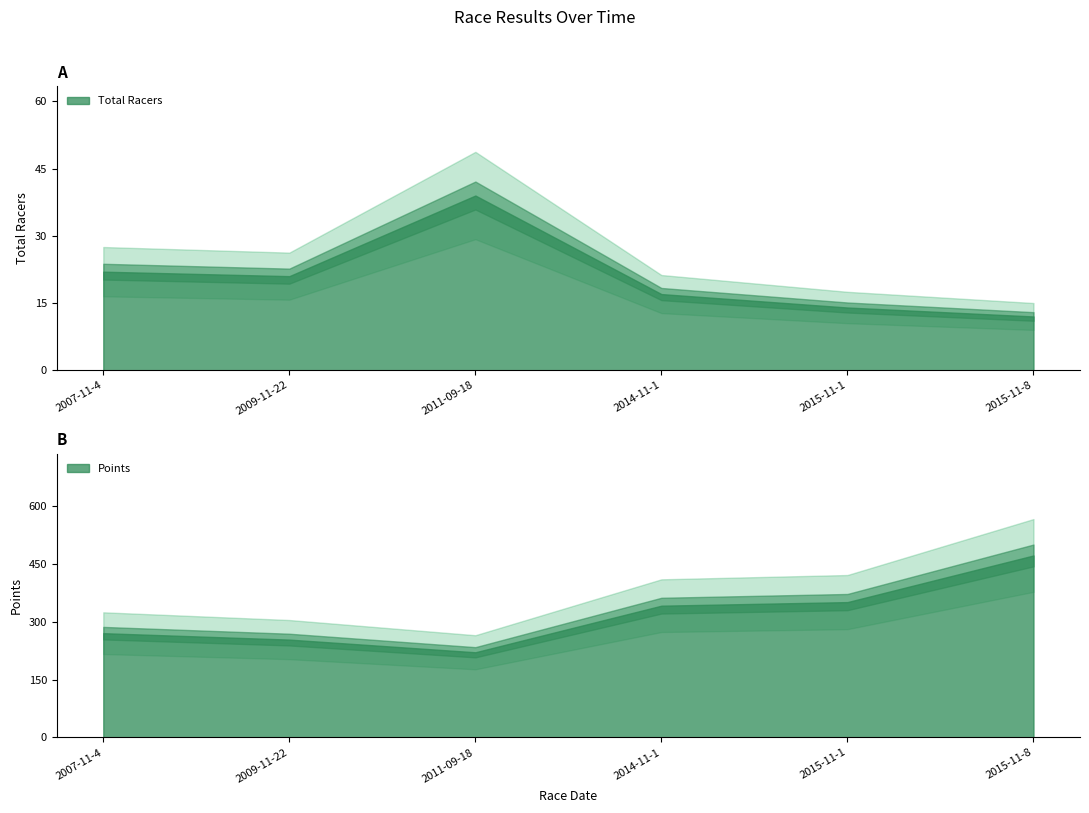

Count the number of categories in the chart.

6